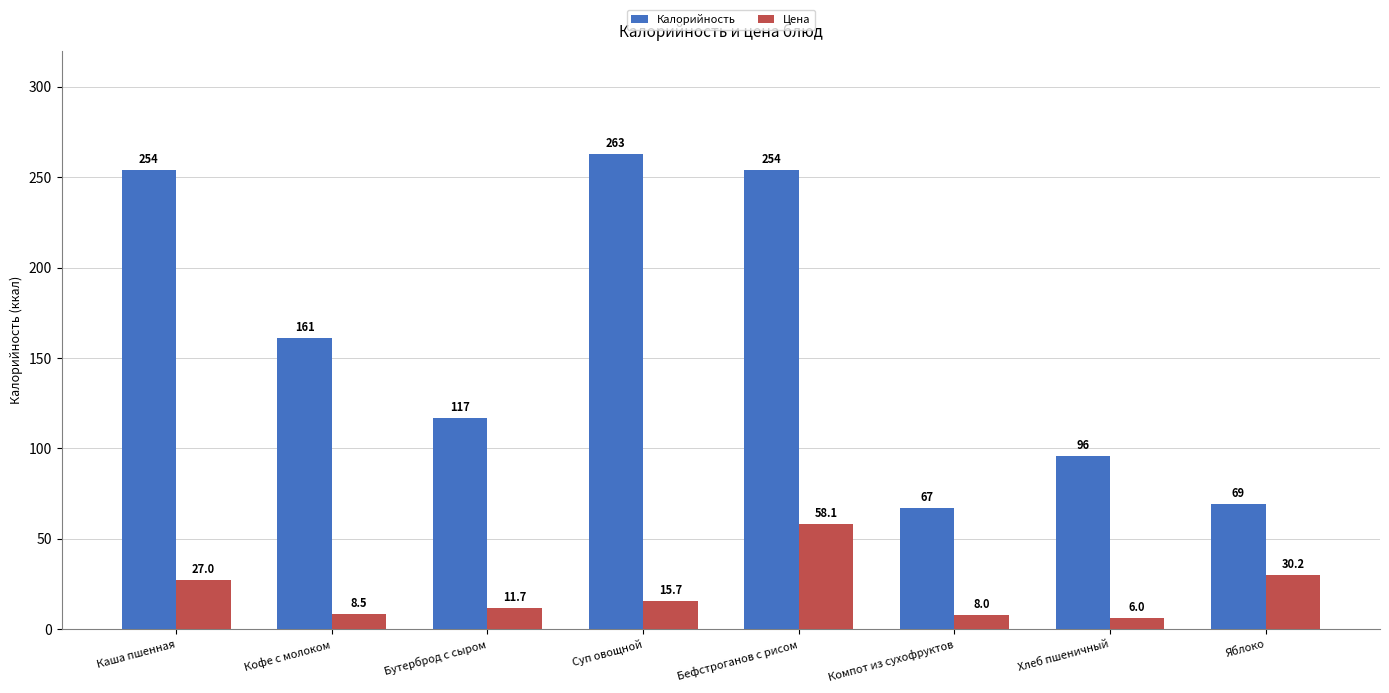

What is the approximate value of Цена at Суп овощной?

15.7